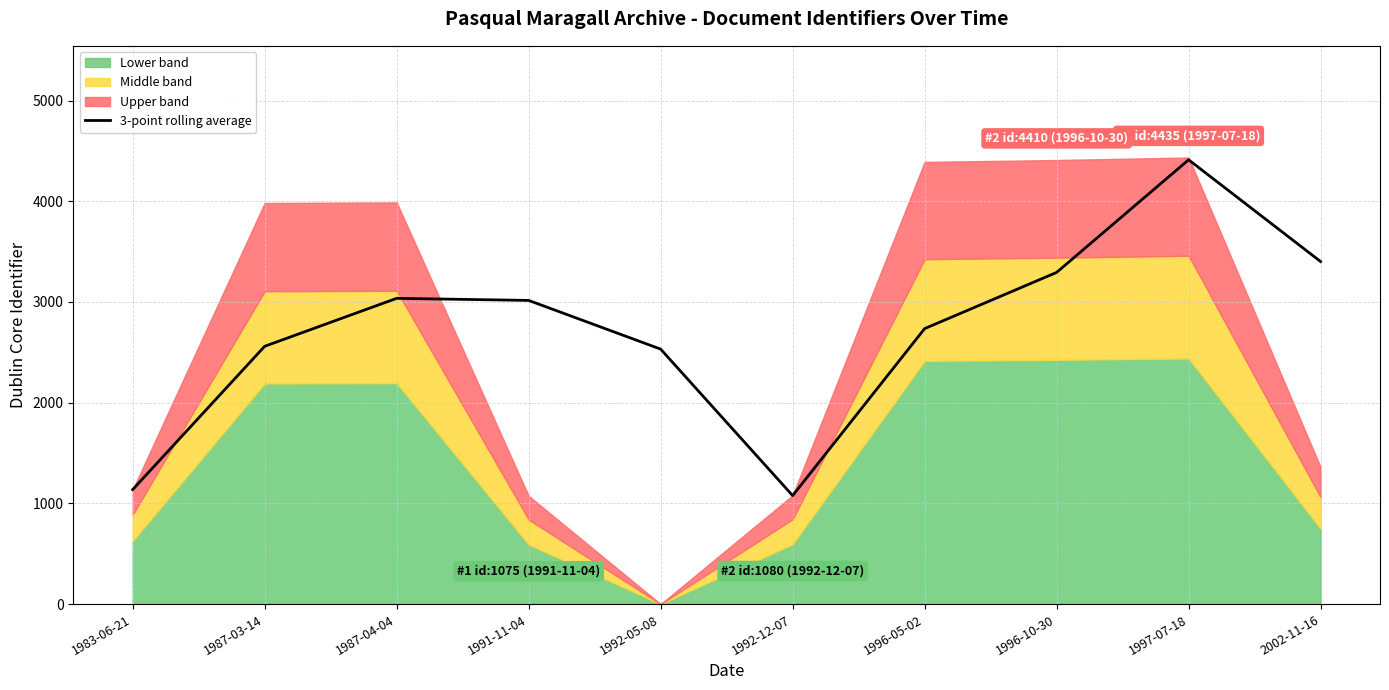

Reading right to left, what are all the values shown in this chart?

3401.7	4412.0	3293.7	2735.5	1077.5	2532.0	3015.7	3036.3	2560.0	1137.0